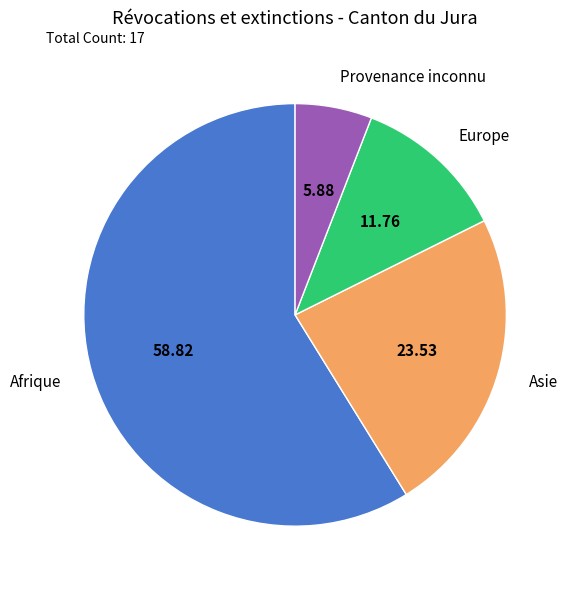

Which has a higher value, Europe or Provenance inconnu?

Europe